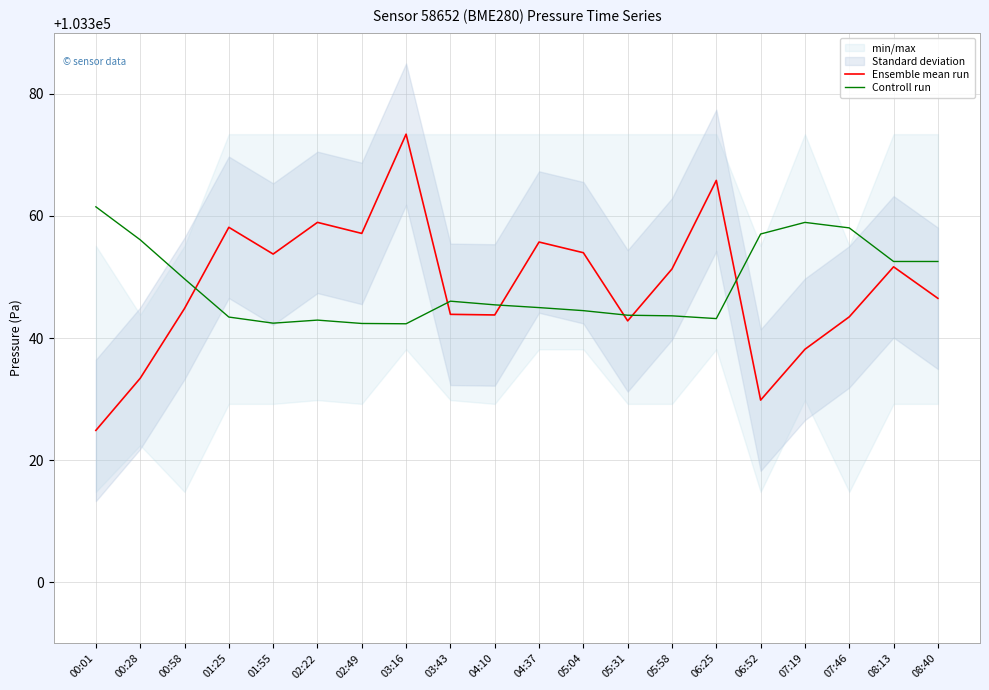

The value of Ensemble mean run at 00:01 is 59633.7. True or false?

False